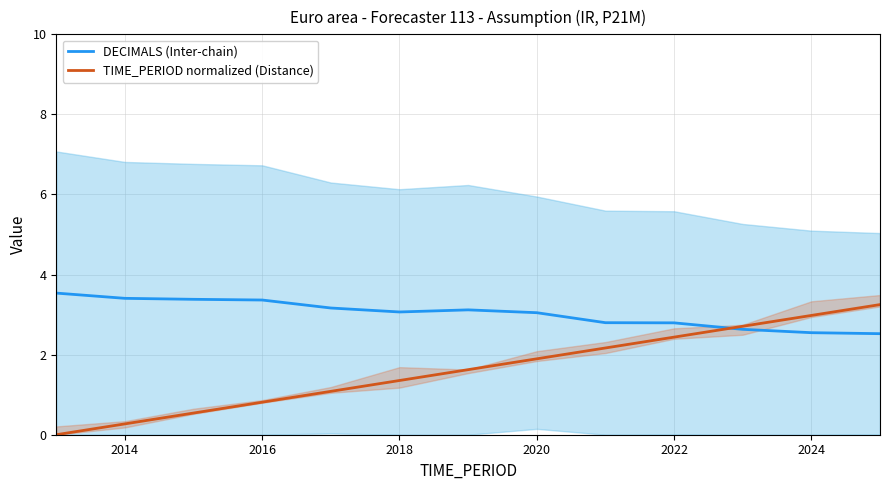

What is the sum of all DECIMALS (Inter-chain) values?

39.4